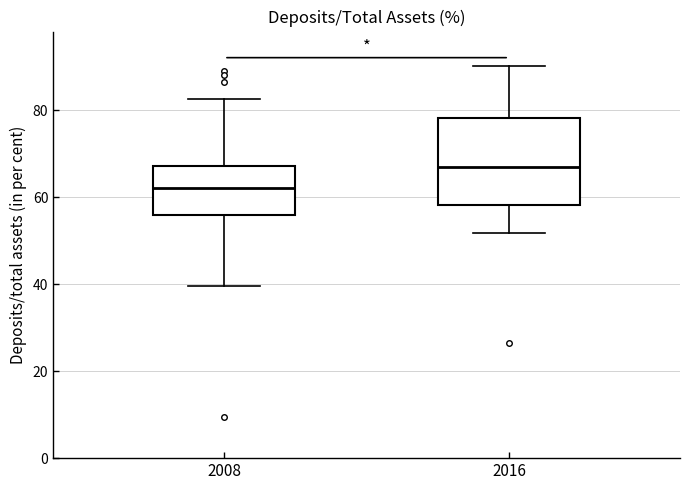

Reading left to right, transcribe this box plot: for each box, give where its median line is, the range the box spans, and where its two whiskers end, as read against the y-axis. The values are not printed on the chart, so give them approximately, as read against the axis.

2008: median 62, box 56 to 68, whiskers 40 to 82
2016: median 66, box 58 to 78, whiskers 52 to 90